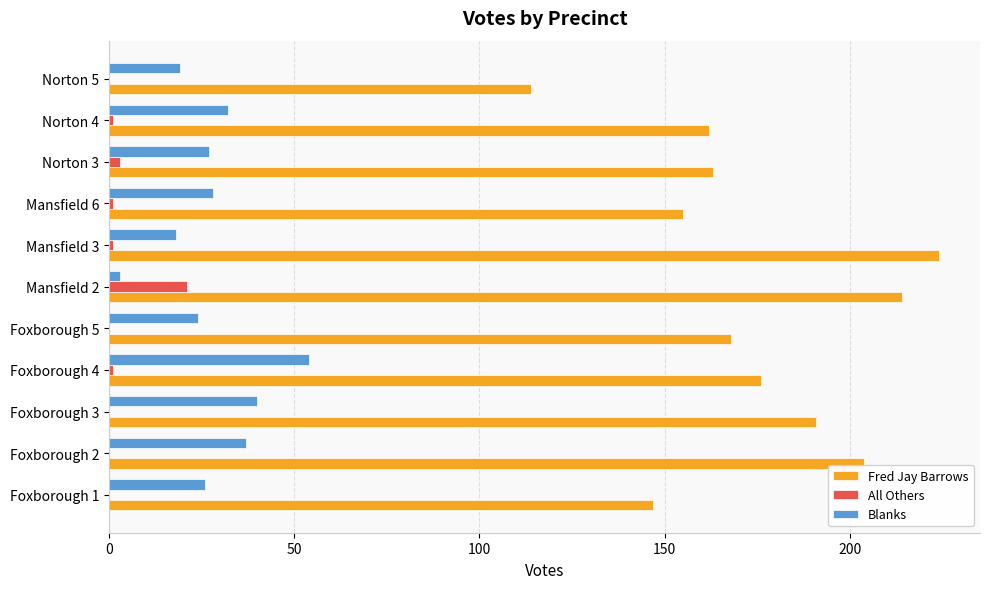

At which category does the chart reach its peak across all series?

Mansfield 3